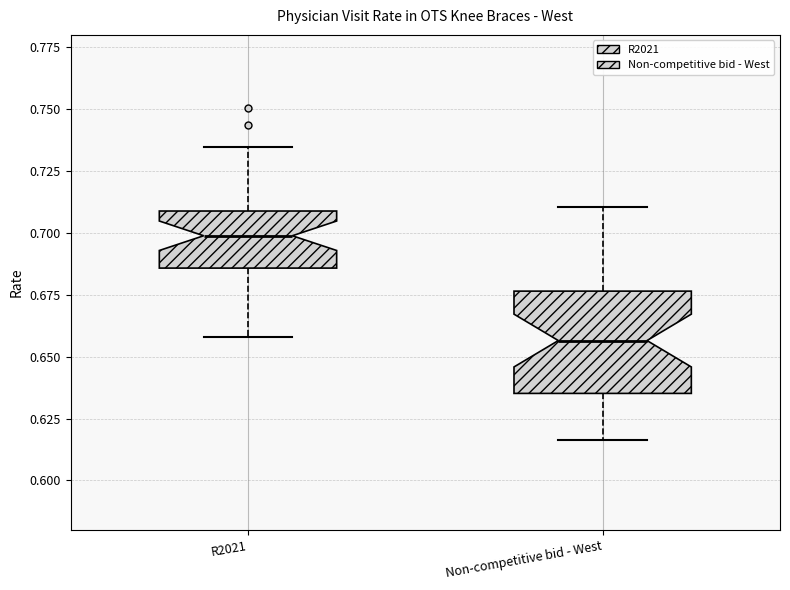

Reading left to right, read every box against the y-axis: the position of its median line, the range the box covers, and the ends of its whiskers. The values are not printed on the chart, so give them approximately, as read against the axis.

R2021: median 0.700, box 0.685 to 0.710, whiskers 0.660 to 0.735
Non-competitive bid - West: median 0.655, box 0.635 to 0.675, whiskers 0.615 to 0.710